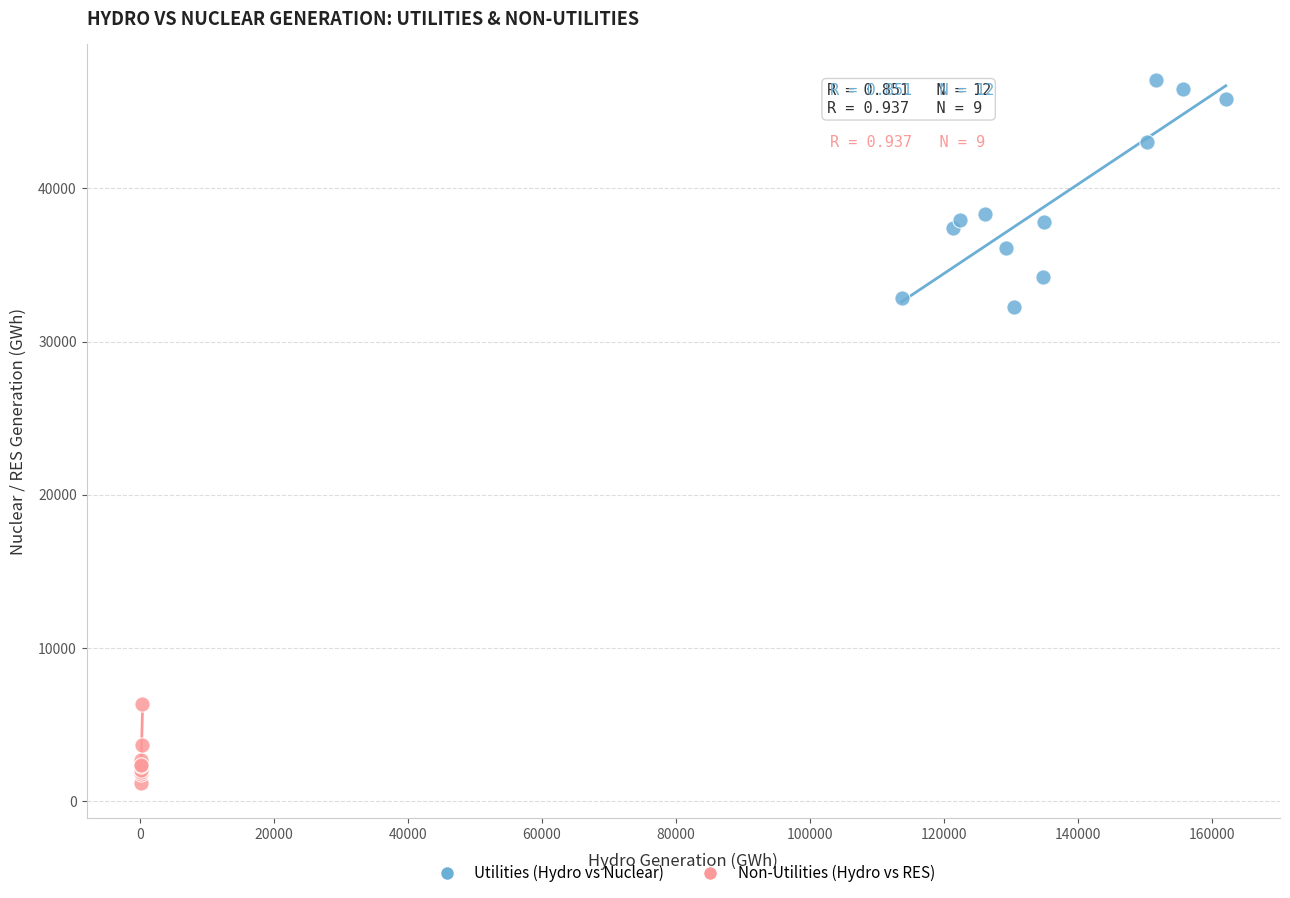

Which series contains the lowest Y value?

Non-Utilities (Hydro vs RES)